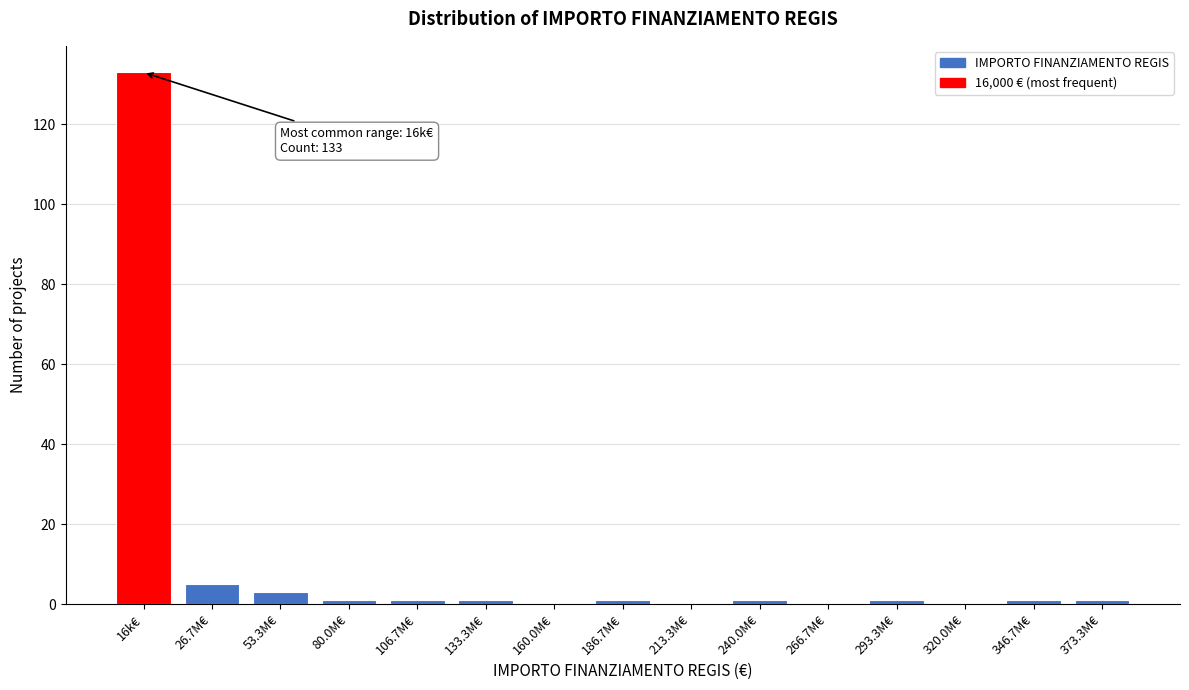

Reading left to right, list all the values displayed in this chart.

16k€=133	26.7M€=5	53.3M€=3	80.0M€=1	106.7M€=1	133.3M€=1	160.0M€=0	186.7M€=1	213.3M€=0	240.0M€=1	266.7M€=0	293.3M€=1	320.0M€=0	346.7M€=1	373.3M€=1